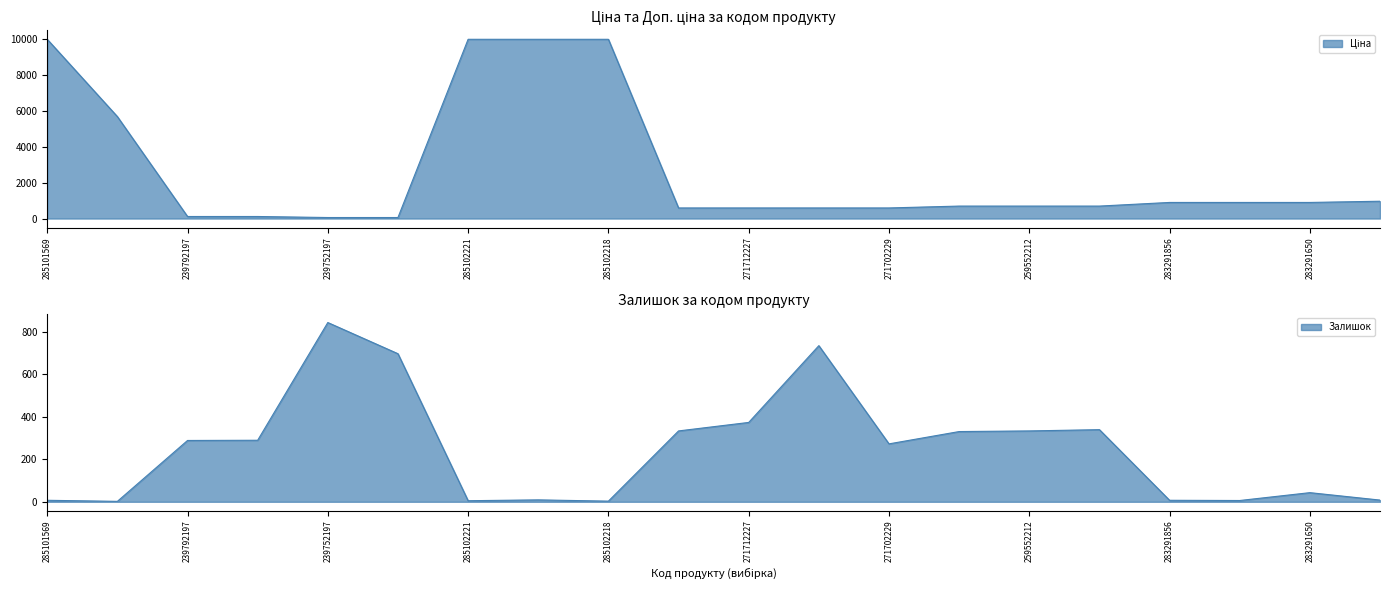

What is the label of the 14th point from the right?

285102221